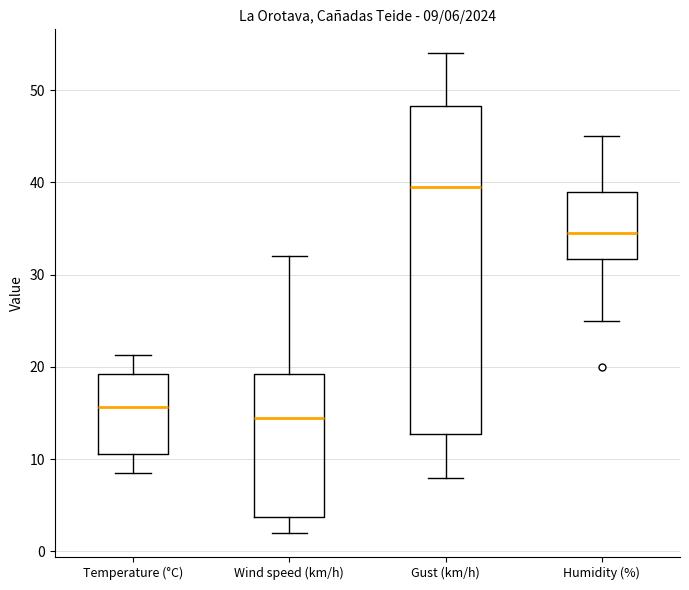

Which box is the tallest, from its lower edge to its upper edge?

Gust (km/h)